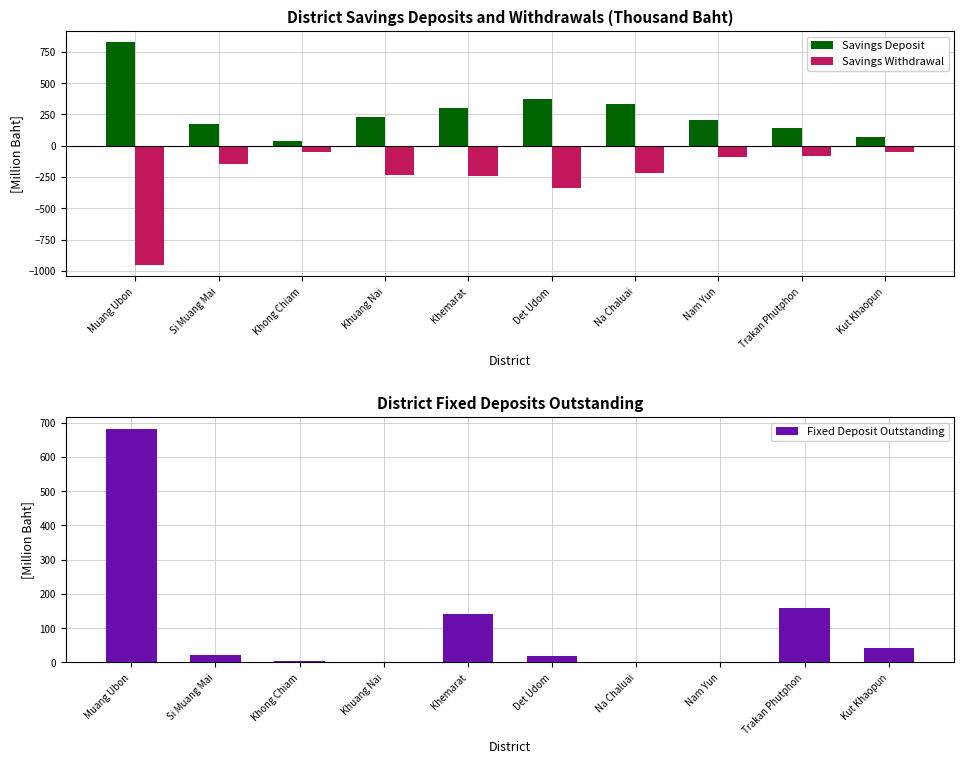

What is the value of the Fixed Deposit Outstanding bar at the 2nd from the left?

21.9